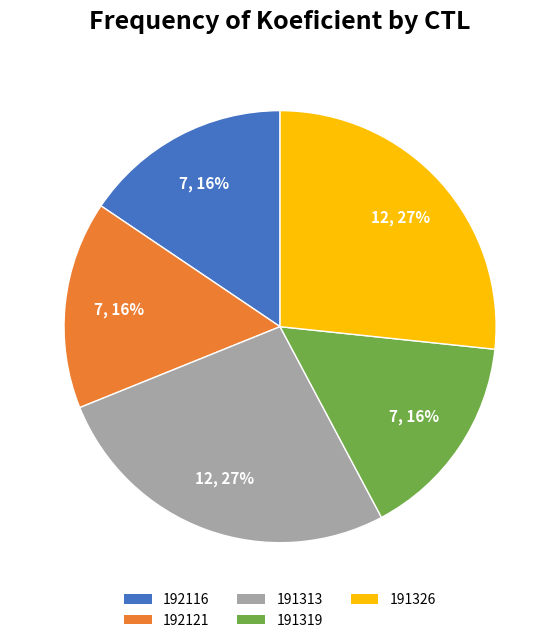

Is there any slice that represents more than half of the pie?

No